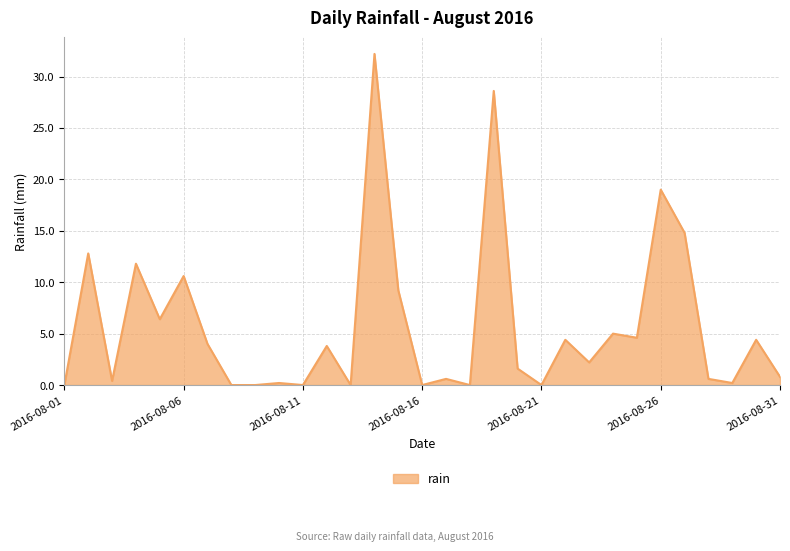

What is the greatest value displayed?

32.2